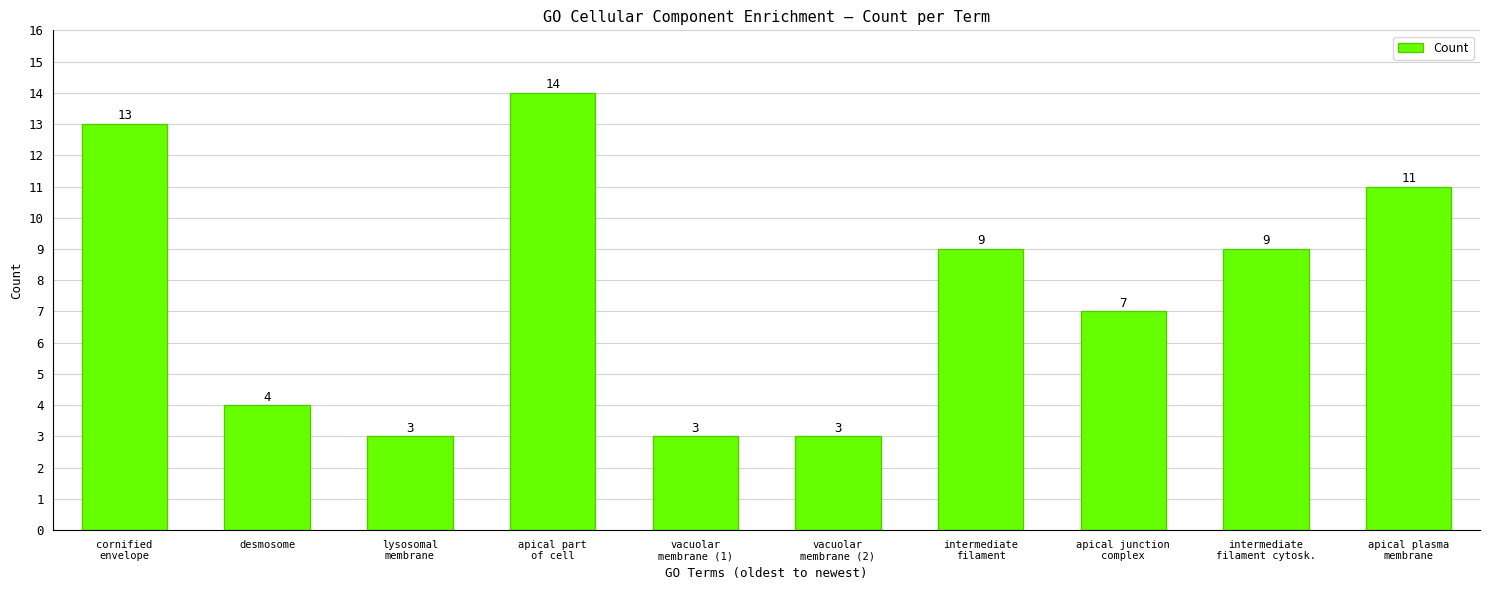

Which label corresponds to the largest value in the chart?

apical part
of cell